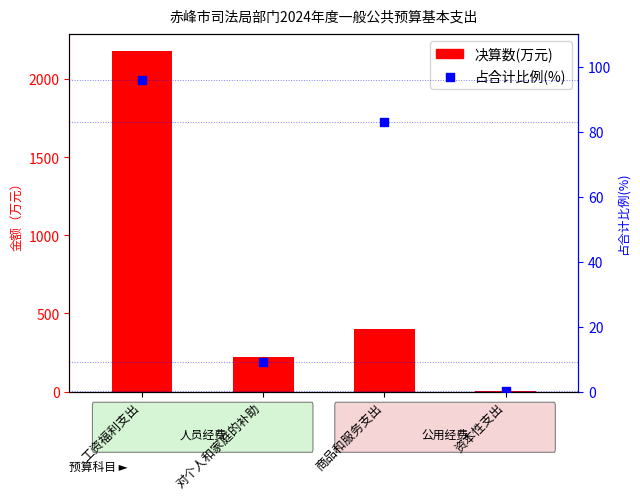

What is the total value across all series at 资本性支出?

3.2